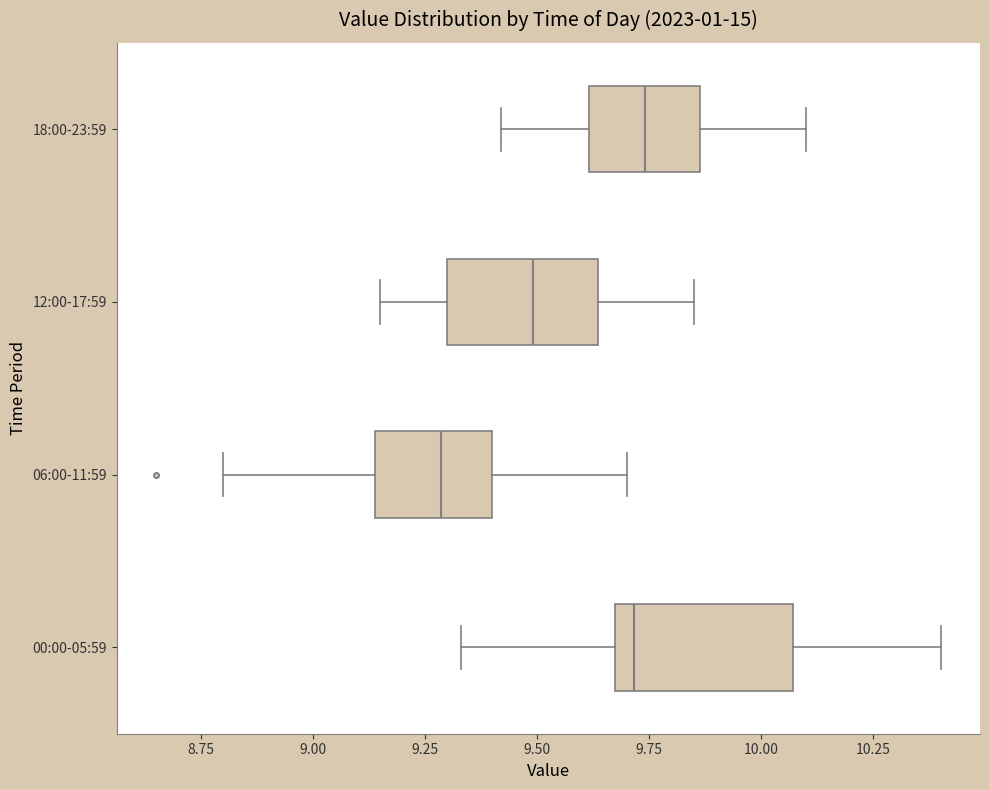

Comparing the boxes themselves (not the whiskers), which one is the widest?

00:00-05:59